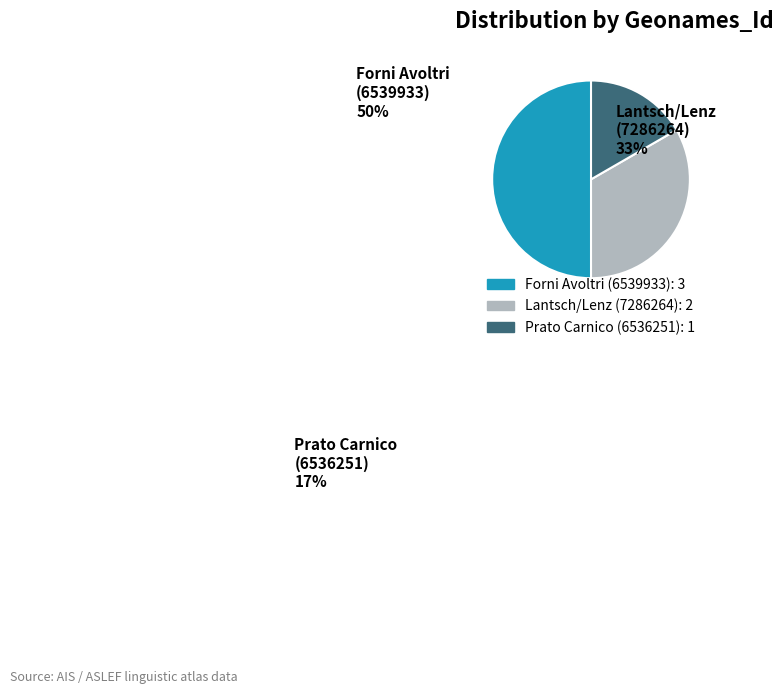

The Lantsch/Lenz (7286264) slice represents 26% of the pie. True or false?

False